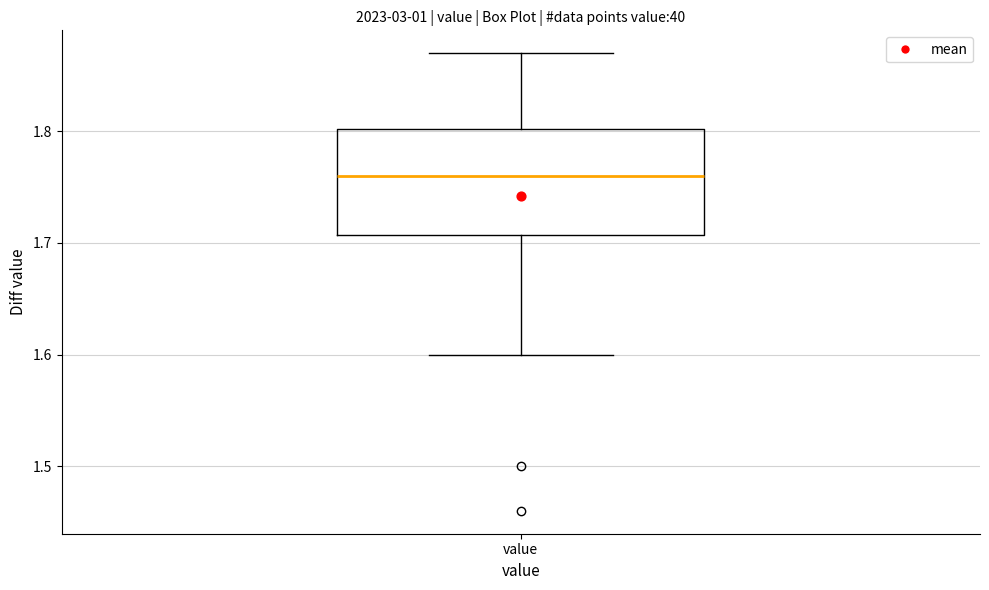

Transcribe this box plot: give where the median line is, the range the box spans, and where the two whiskers end, as read against the y-axis. The values are not printed on the chart, so give them approximately, as read against the axis.

median 1.76, box 1.71 to 1.80, whiskers 1.60 to 1.87